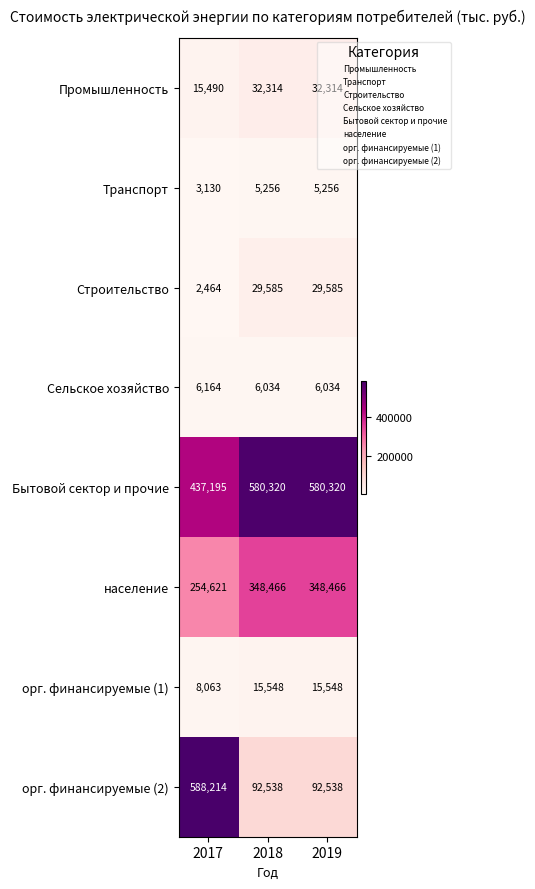

Count the Бытовой сектор и прочие values in the range 437195 to 580320.

3